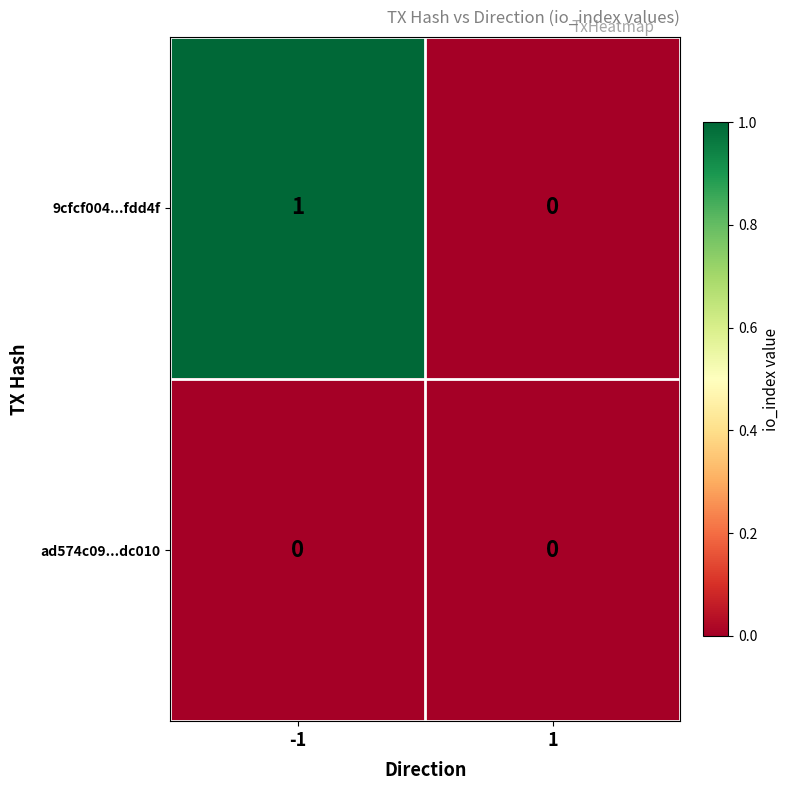

What is the total value across all series at -1?

1